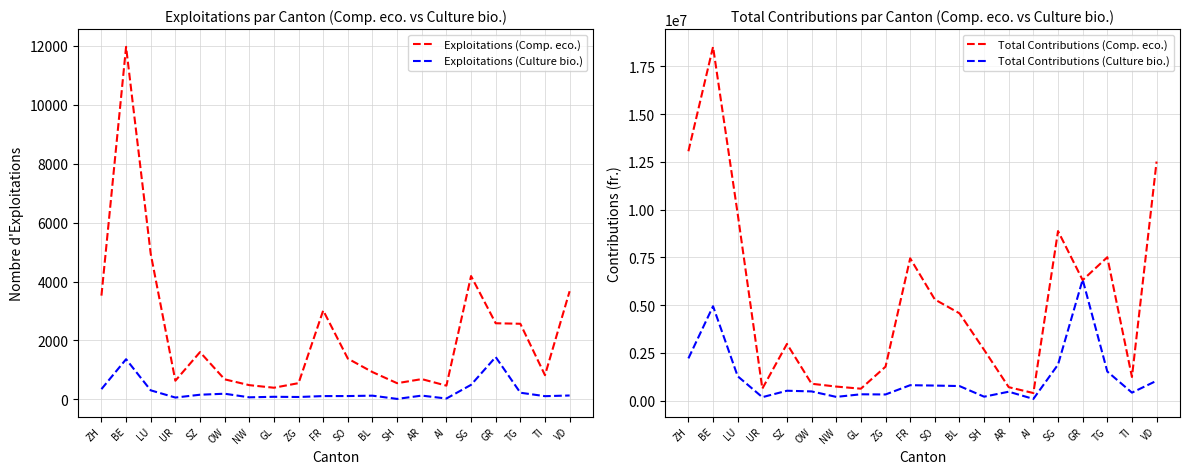

Is it true that Exploitations (Culture bio.) equals 2103.3 at BE?

False